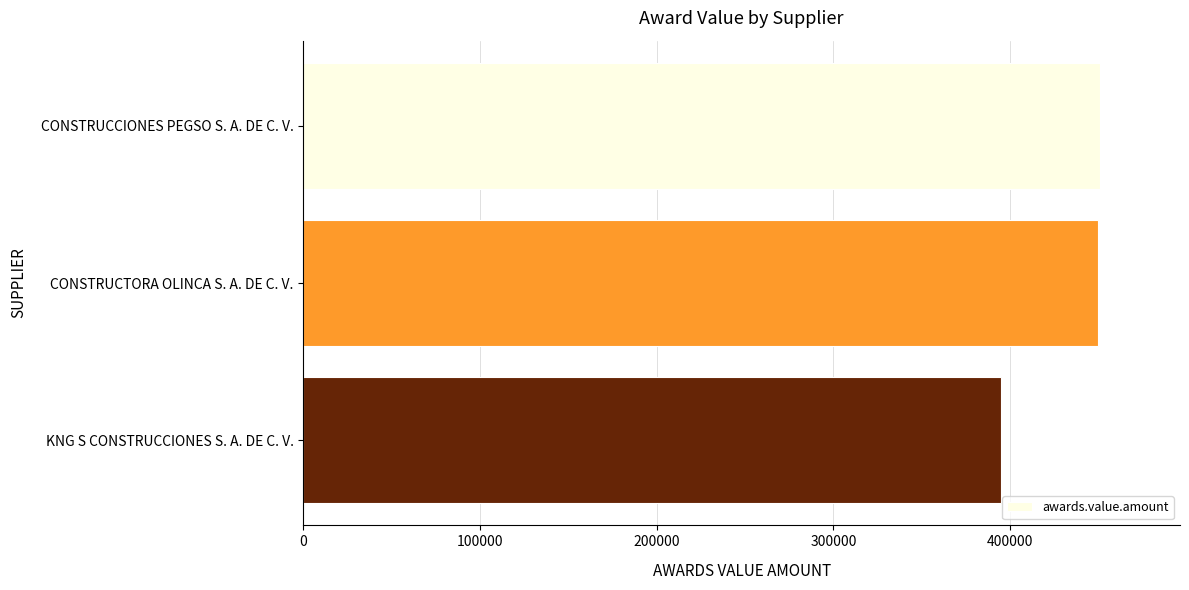

What is the sum of all values?

1295988.1